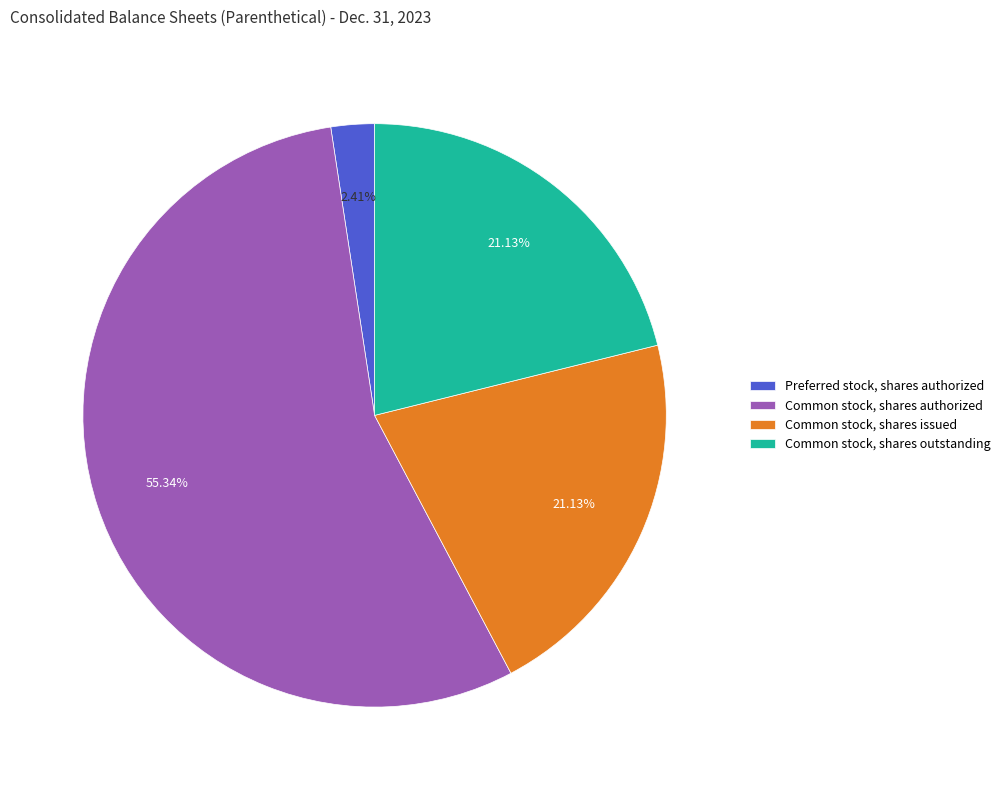

True or false: Common stock, shares authorized accounts for 55% of the total.

True